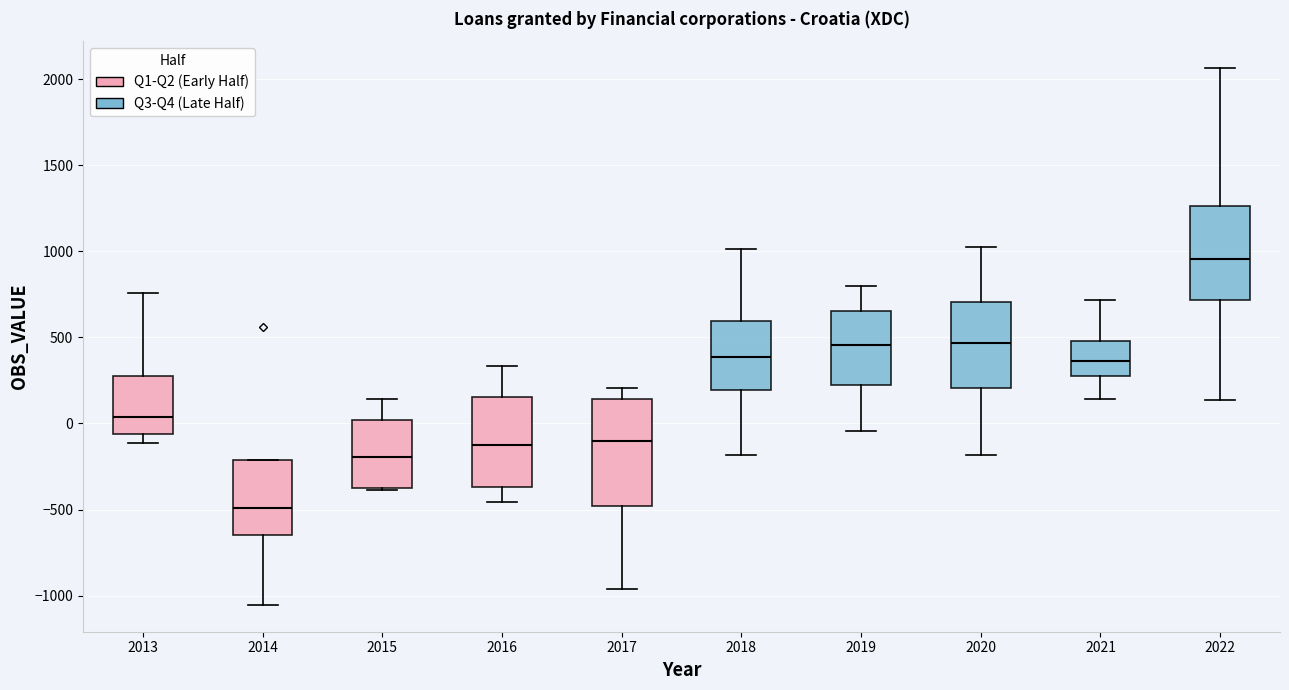

Which box is the tallest, from its lower edge to its upper edge?

2017